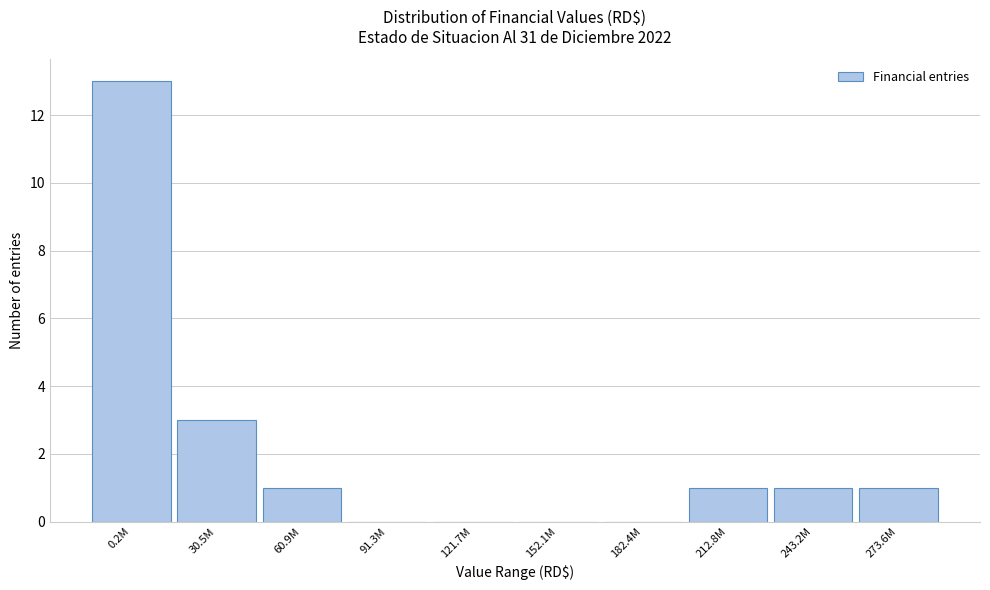

Reading left to right, what are all the values shown in this chart?

0.2M=13	30.5M=3	60.9M=1	91.3M=0	121.7M=0	152.1M=0	182.4M=0	212.8M=1	243.2M=1	273.6M=1